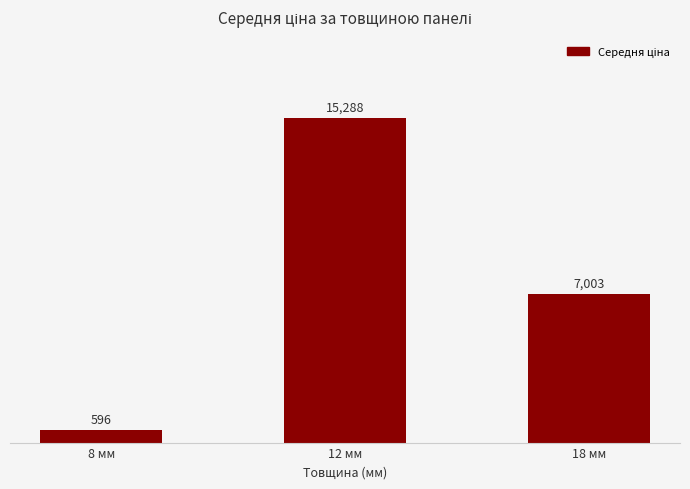

What is the label of the 2nd bar from the right?

12 мм